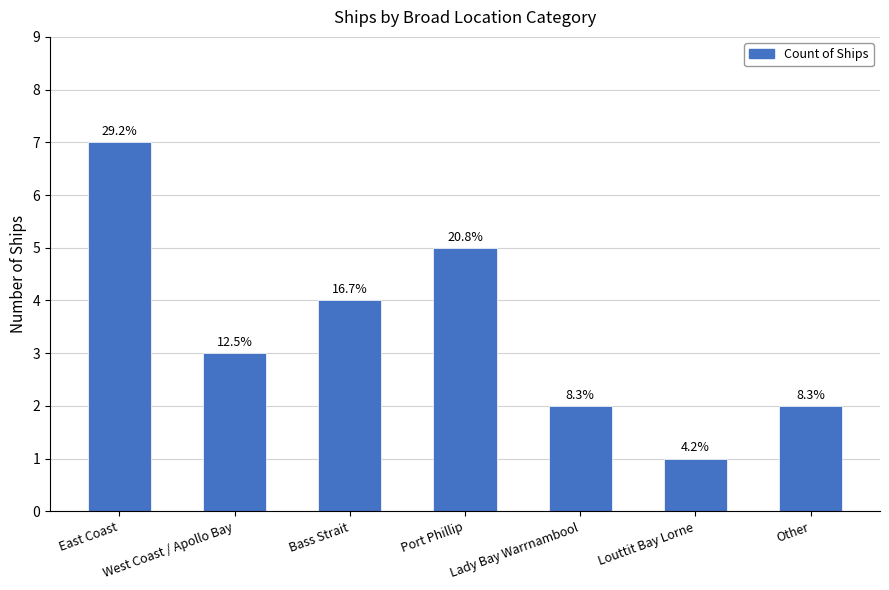

What position from the left is East Coast?

1